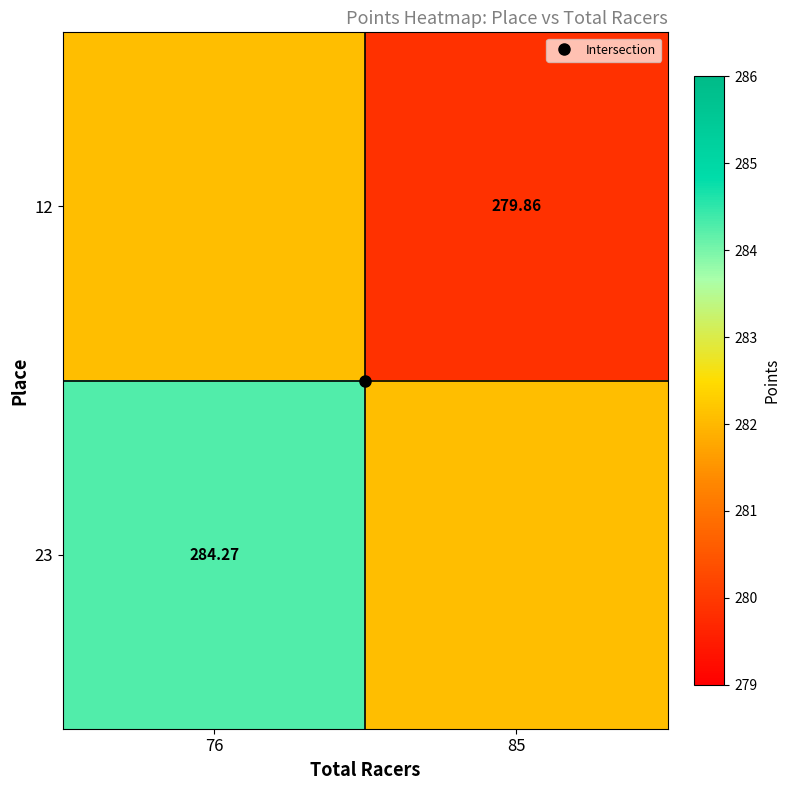

How many categories are shown in the chart?

2